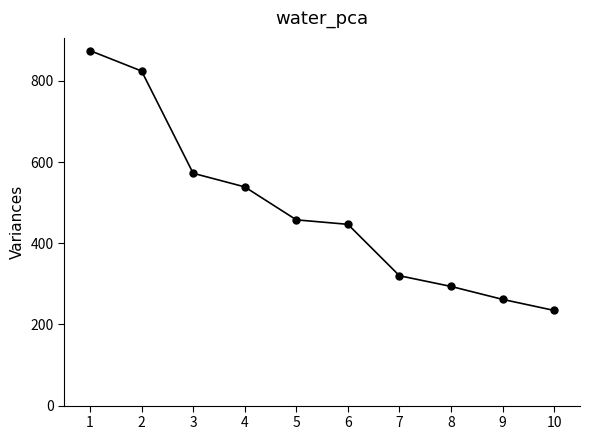

What is the difference between the values at 6 and 4?

92.3